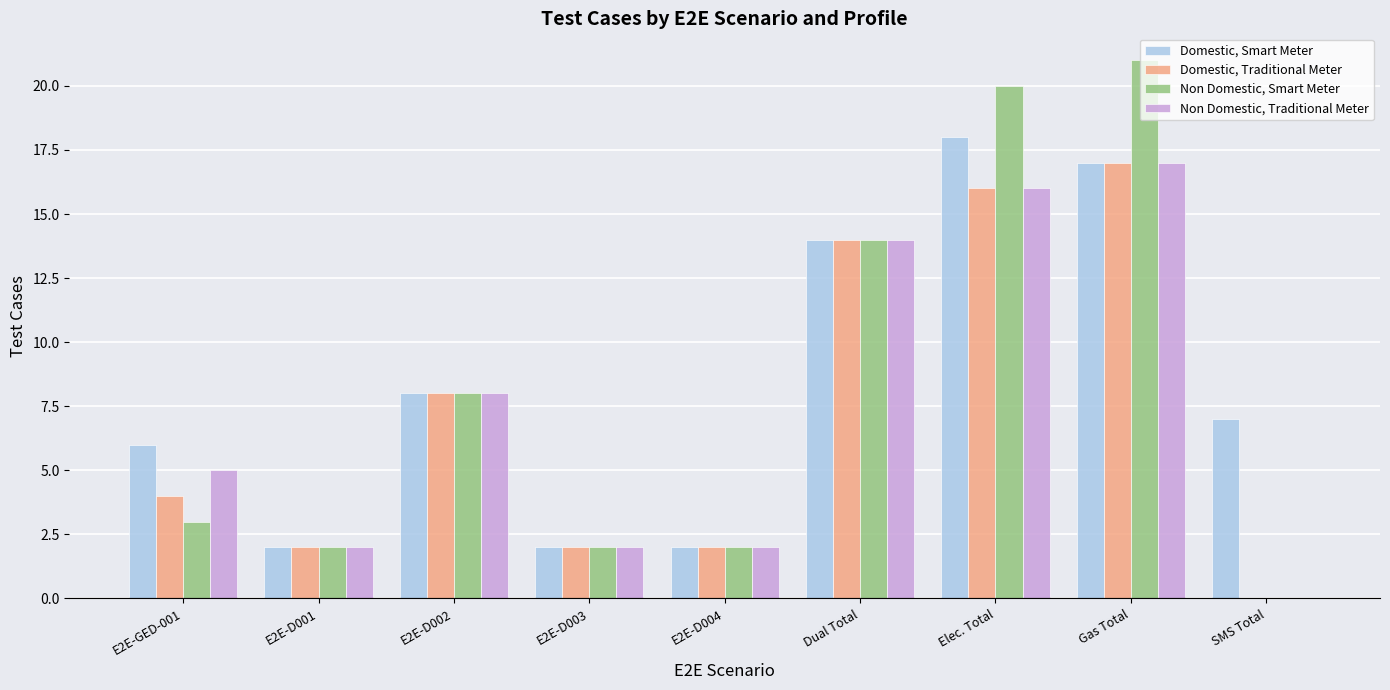

Which series has the largest range (max minus min)?

Non Domestic, Smart Meter